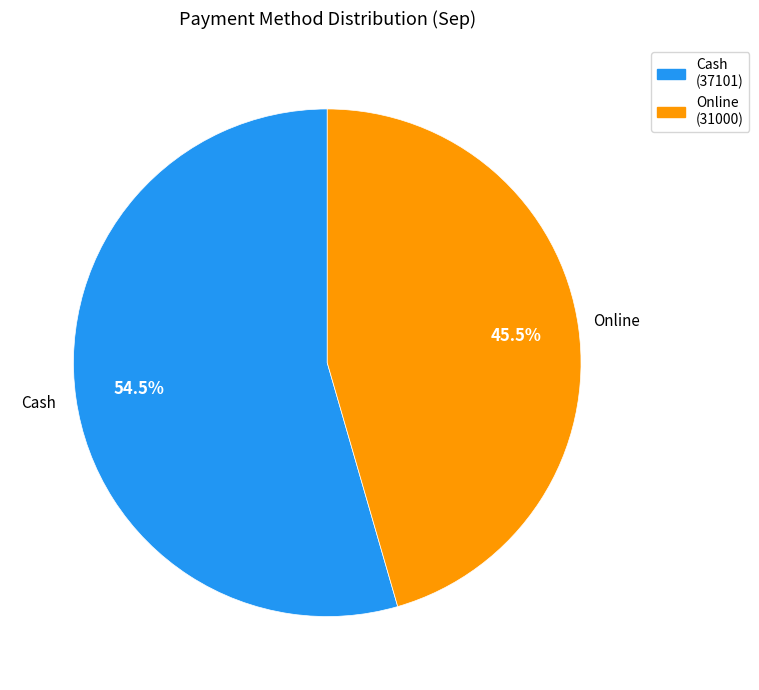

How many slices are in this pie chart?

2